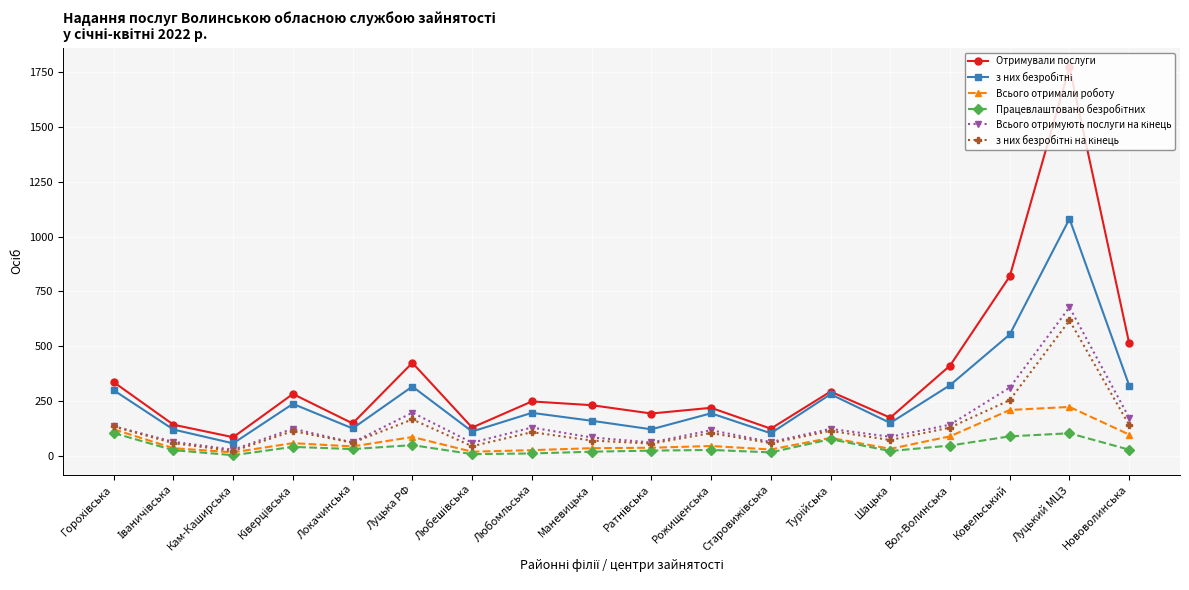

Which series has the widest spread of values?

Отримували послуги